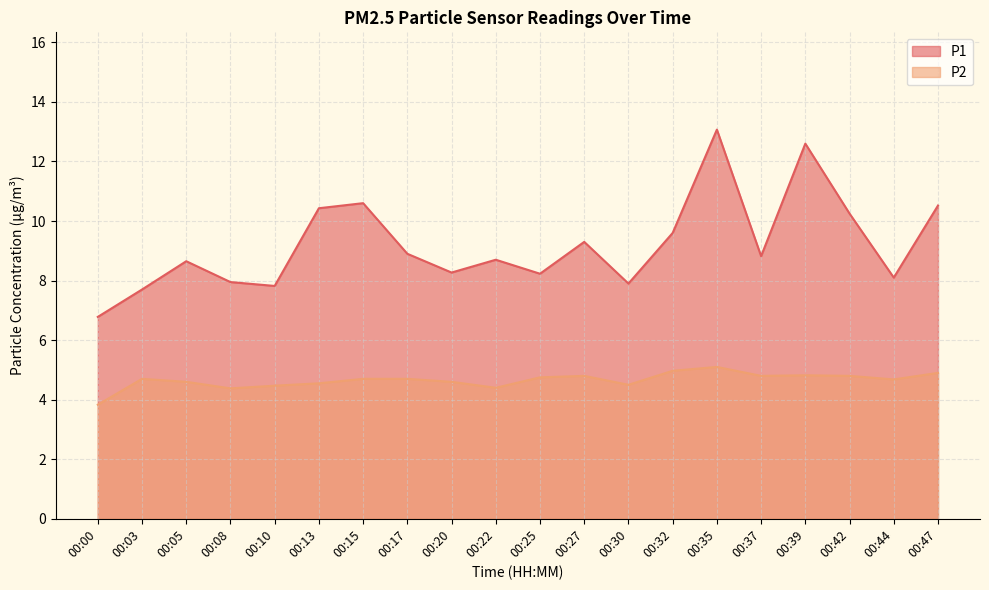

What is the sum of the P2 values at 00:32 and 00:42?

9.8